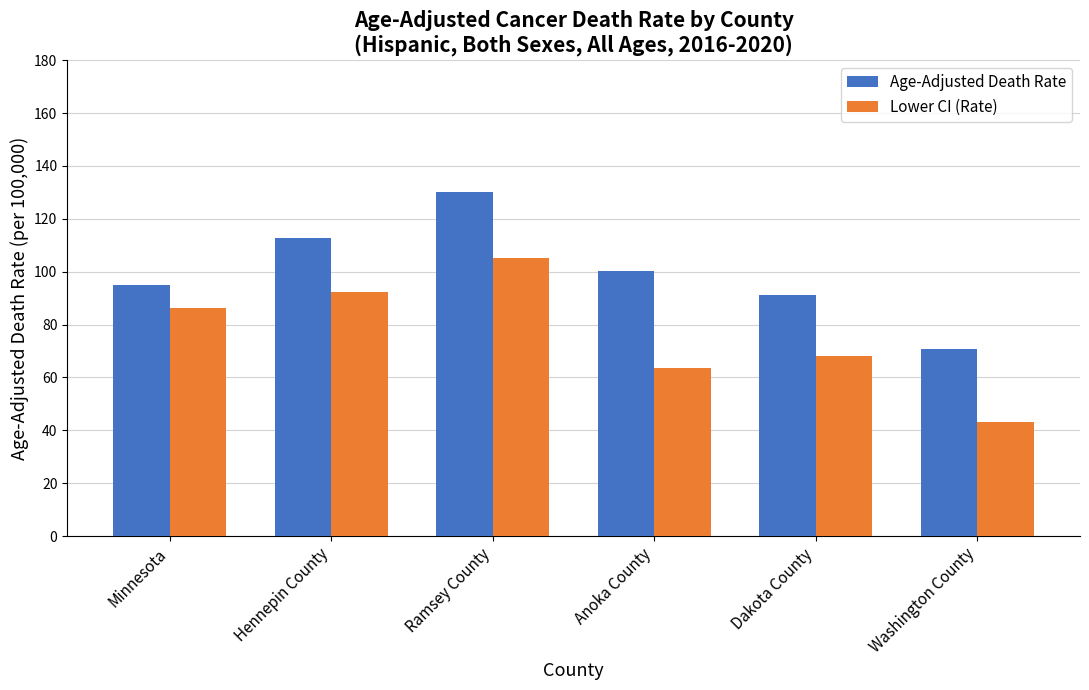

What is the difference between the highest and lowest values at Anoka County?

36.8